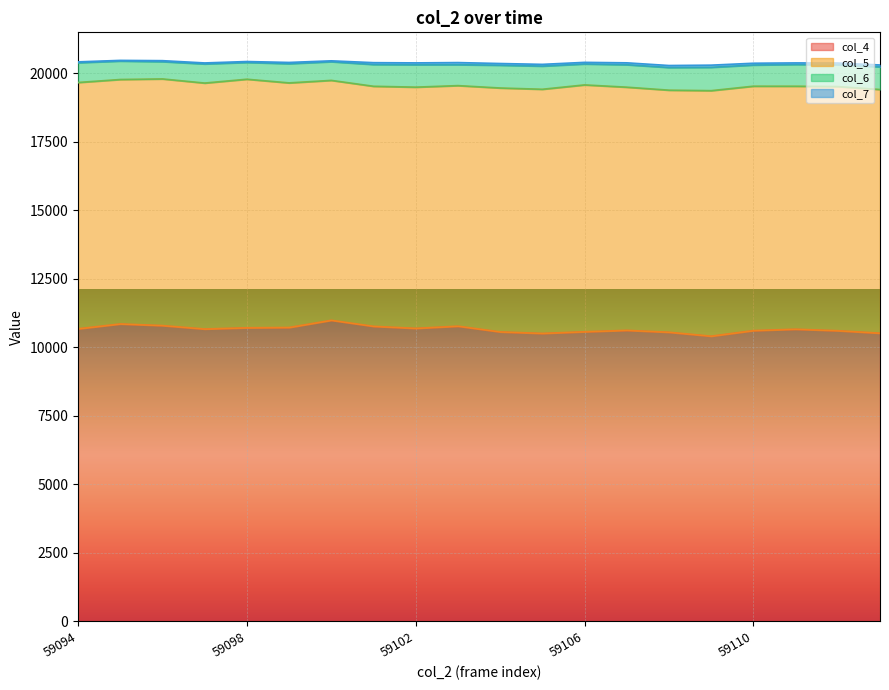

Is it true that col_7 equals 88 at 59112?

False